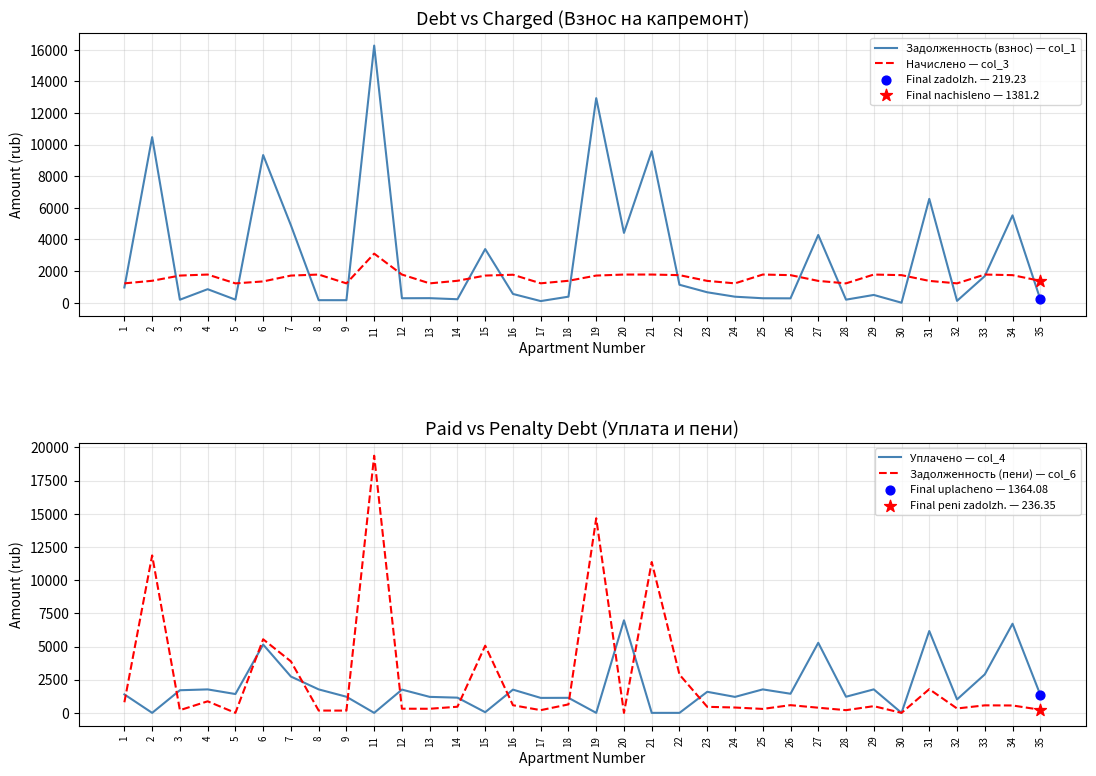

Which series has the largest total across all categories?

Задолженность (взнос) — col_1